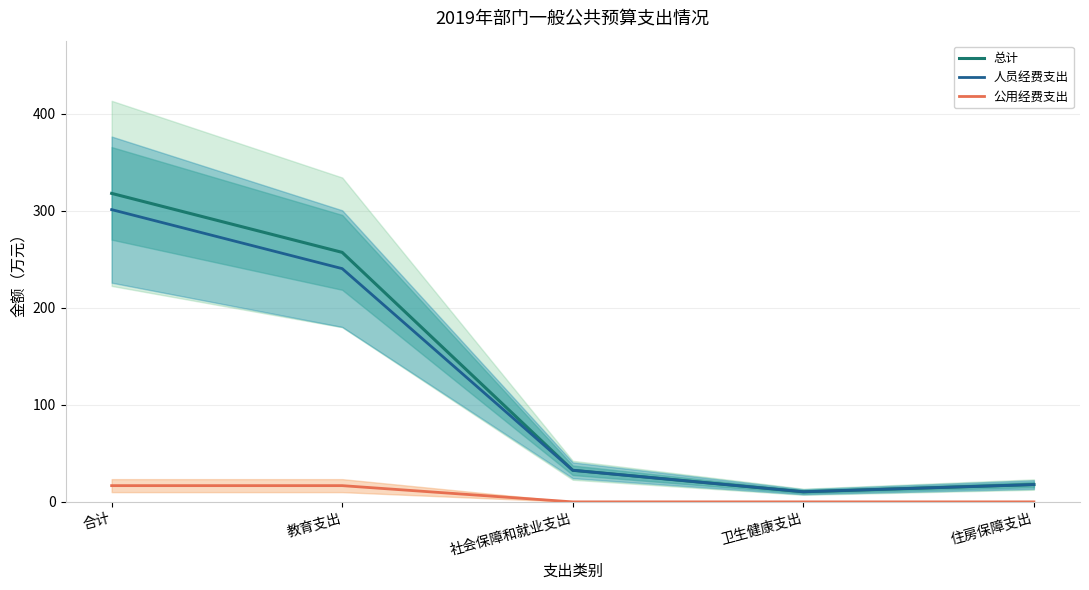

True or false: 人员经费支出 and 总计 cross at least once.

False